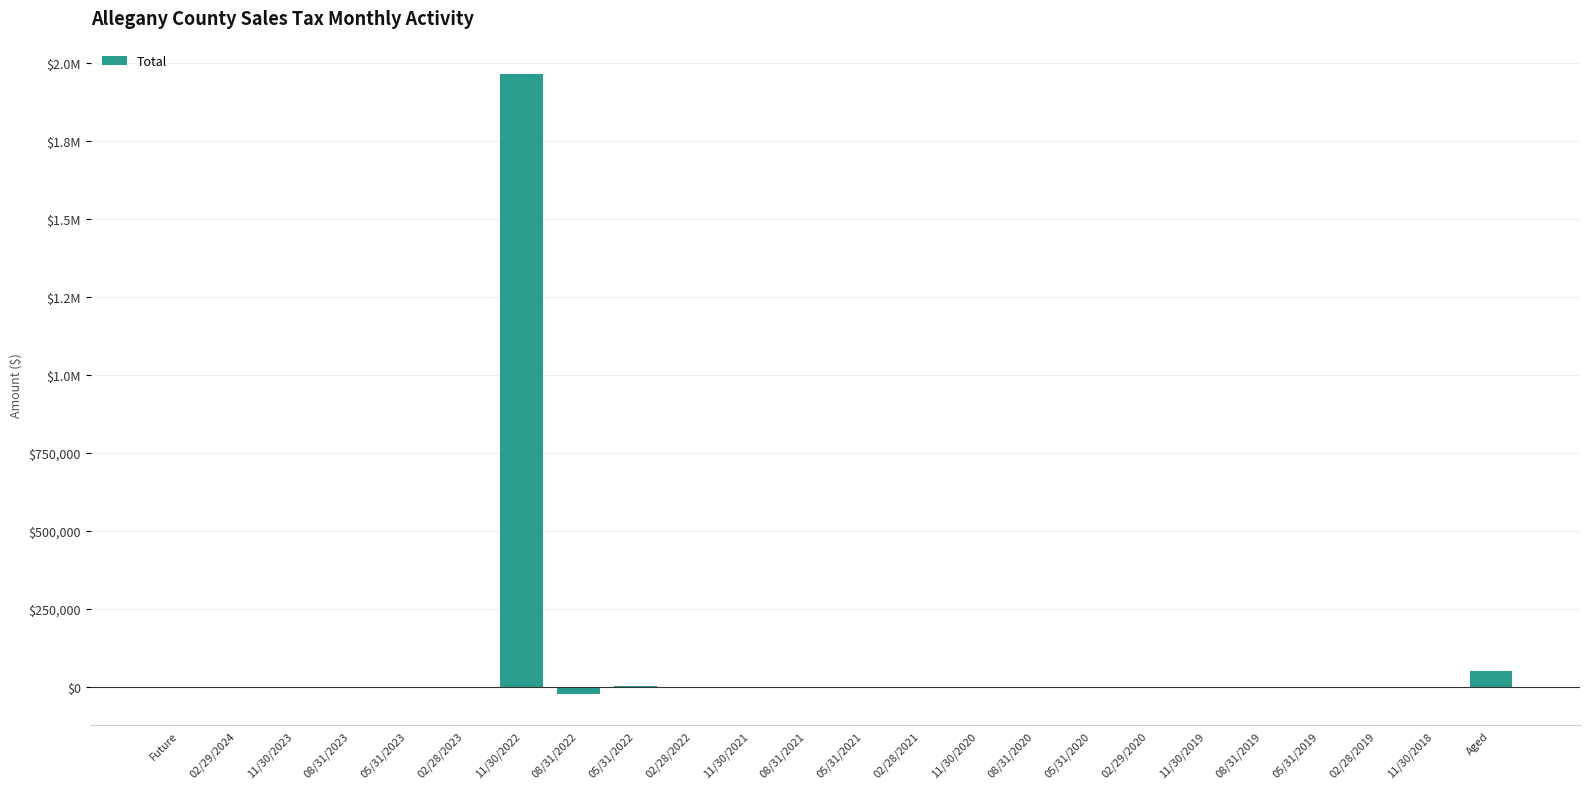

Rank the categories by value from lowest to highest.

08/31/2022, 08/31/2021, 02/28/2022, 08/31/2019, 11/30/2021, 11/30/2018, 11/30/2019, 02/28/2021, 05/31/2019, Future, 02/29/2024, 11/30/2023, 08/31/2023, 05/31/2023, 11/30/2020, 05/31/2021, 05/31/2020, 08/31/2020, 02/28/2019, 02/28/2023, 02/29/2020, 05/31/2022, Aged, 11/30/2022